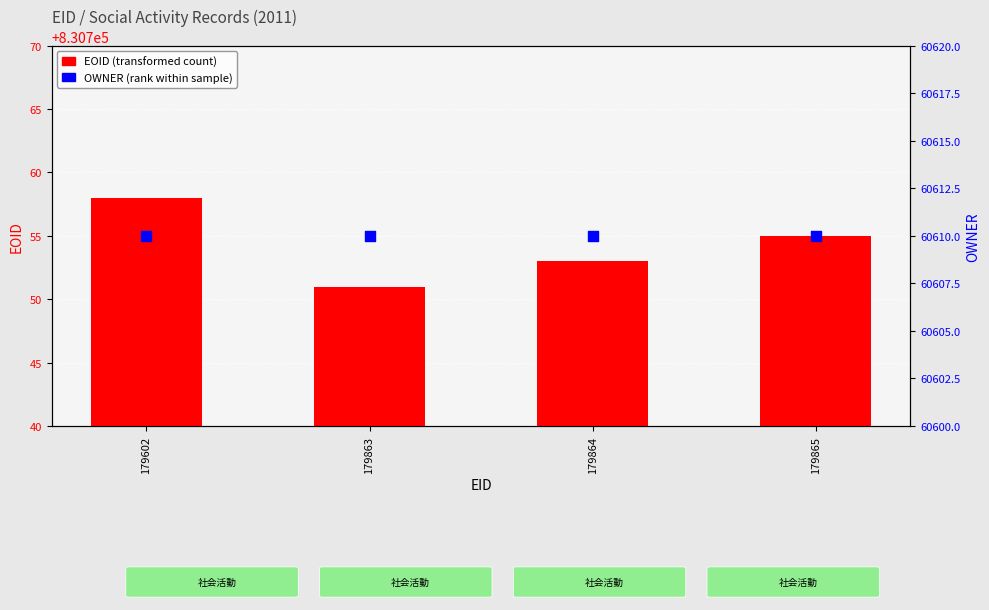

At how many categories does at least one series exceed 671241?

4